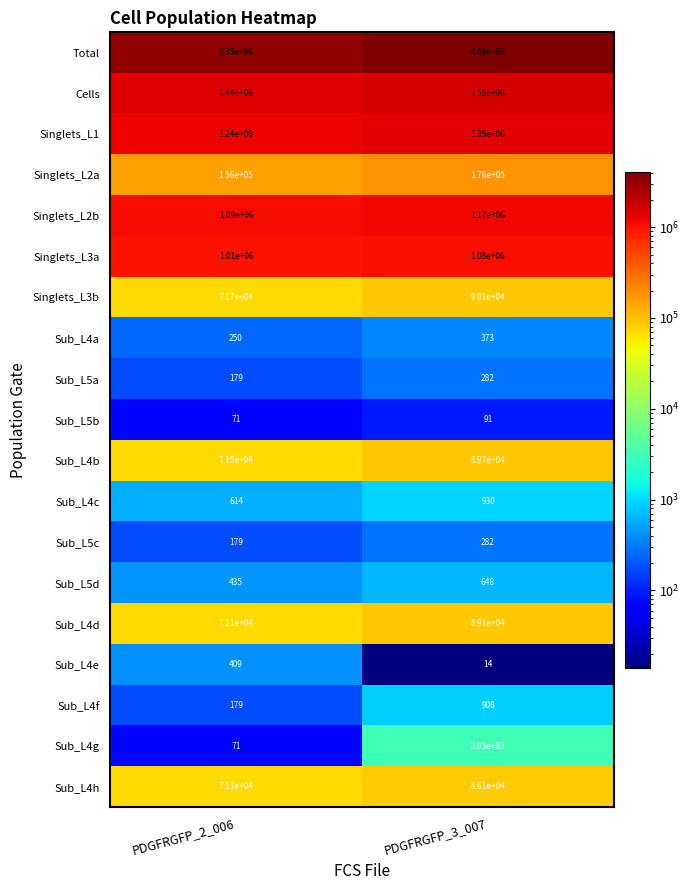

List the labels in order of Sub_L5b value, smallest first.

PDGFRGFP_2_006, PDGFRGFP_3_007